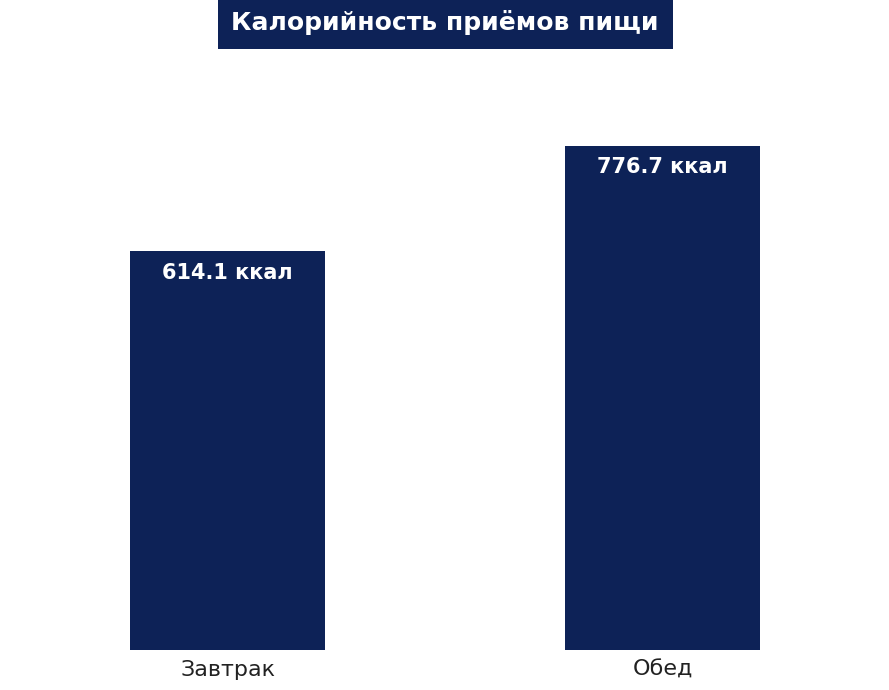

List the labels in order of value, smallest first.

Завтрак, Обед